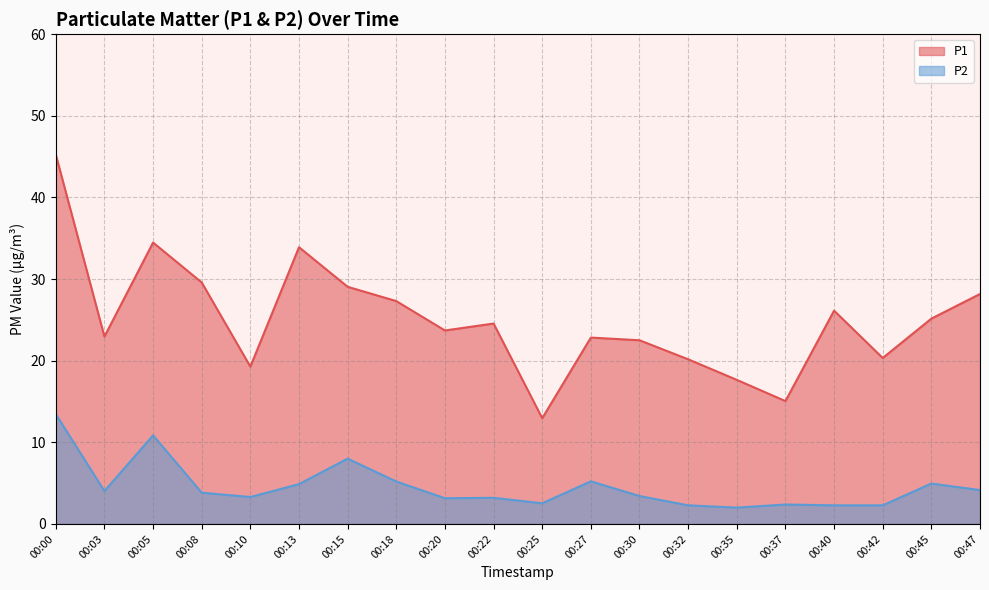

What is the value of the P1 point at the 4th from the left?

29.6